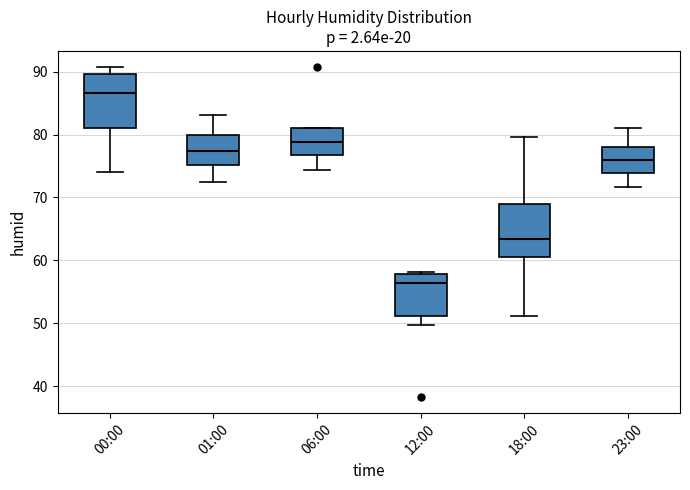

Reading left to right, transcribe this box plot: for each box, give where its median line is, the range the box spans, and where its two whiskers end, as read against the y-axis. The values are not printed on the chart, so give them approximately, as read against the axis.

00:00: median 87, box 81 to 90, whiskers 74 to 91
01:00: median 77, box 75 to 80, whiskers 72 to 83
06:00: median 79, box 77 to 81, whiskers 74 to 81
12:00: median 56, box 51 to 58, whiskers 50 to 58
18:00: median 63, box 61 to 69, whiskers 51 to 80
23:00: median 76, box 74 to 78, whiskers 72 to 81